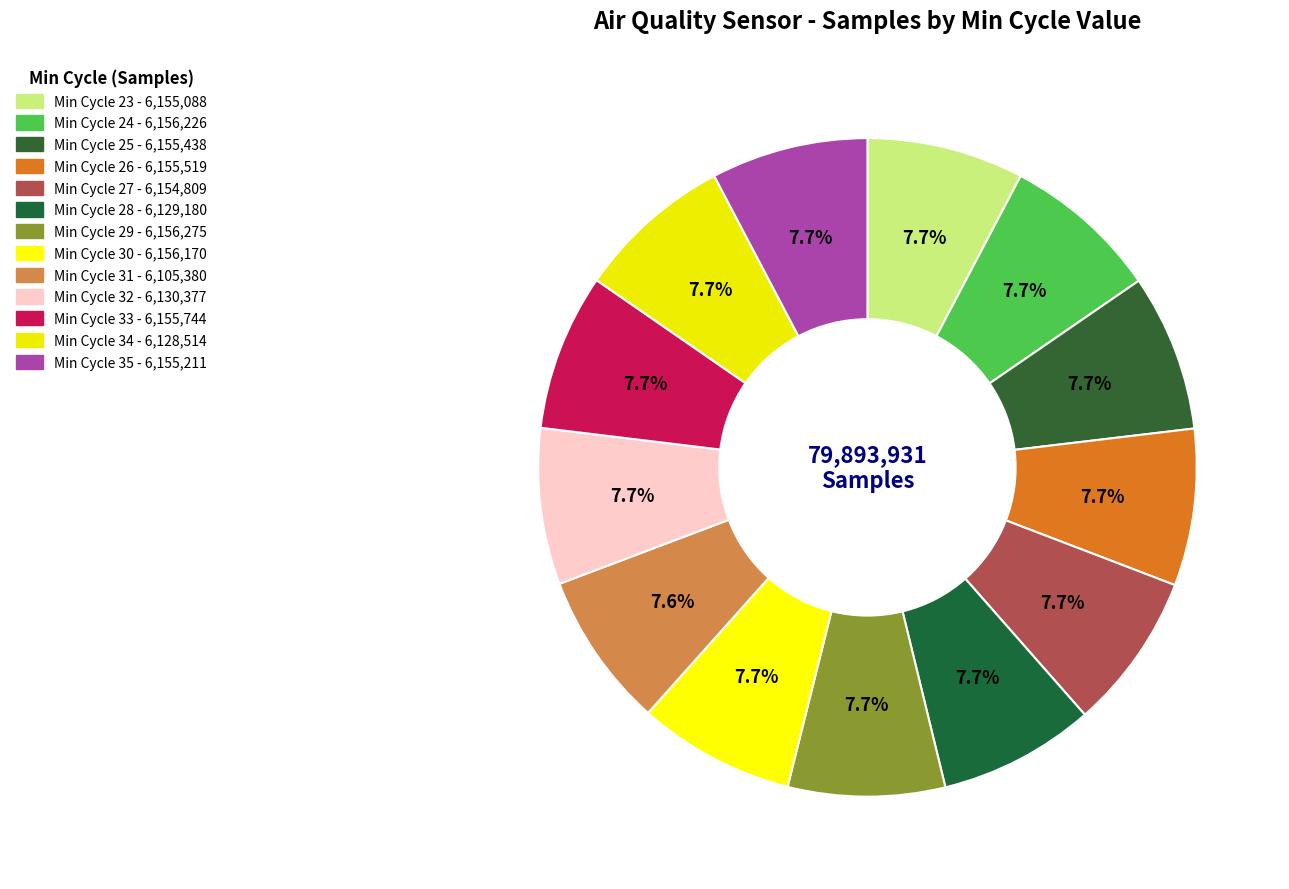

Rank the categories by value from lowest to highest.

31, 34, 28, 32, 27, 23, 35, 25, 26, 33, 30, 24, 29